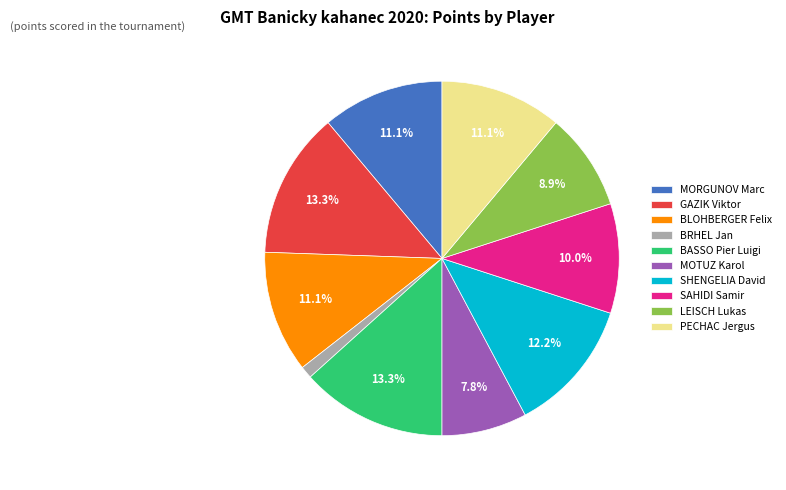

To the nearest percent, what is the difference between the MOTUZ Karol and BASSO Pier Luigi slice percentages?

6%